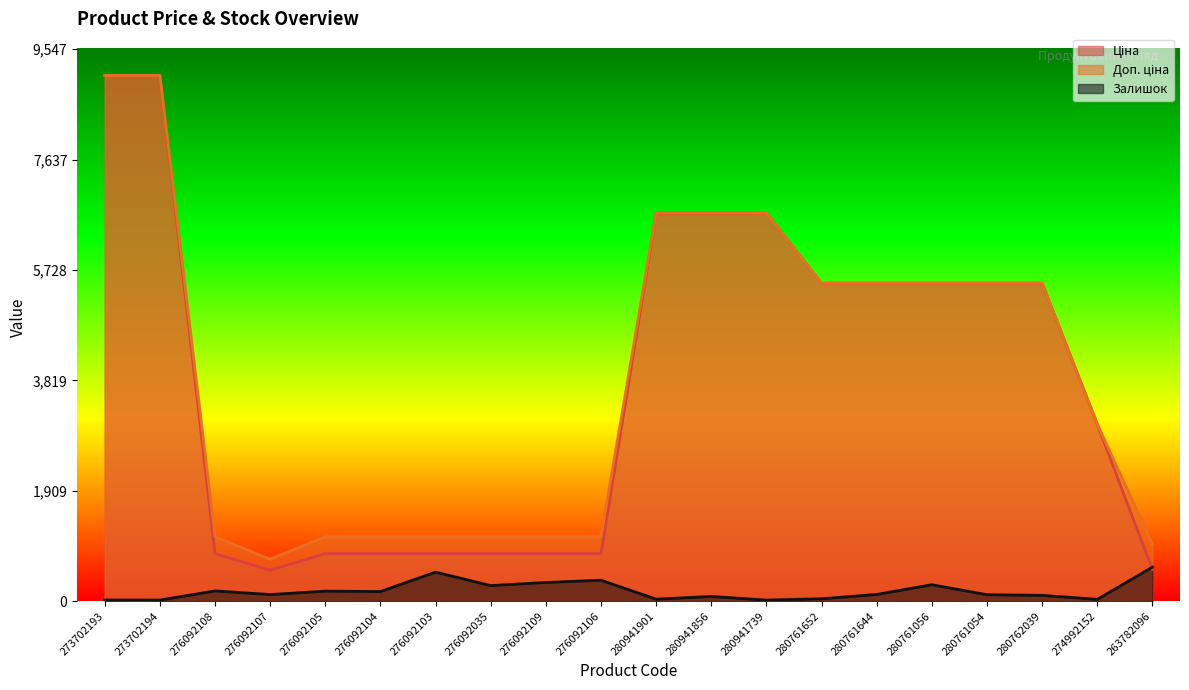

What is the spread (max minus min) of values at 280761056?

5213.3